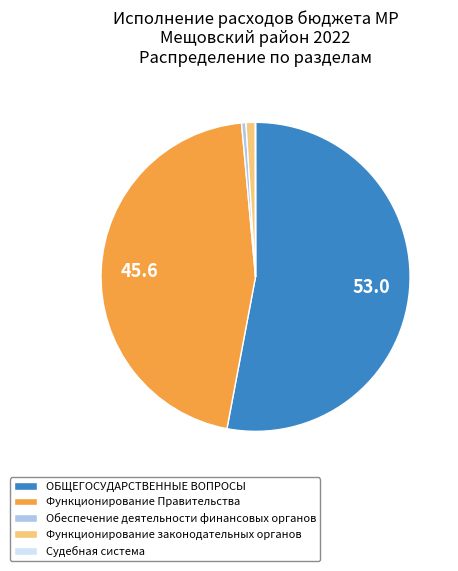

What is the ratio of the value at Функционирование Правительства to the value at Функционирование законодательных органов?

46.7